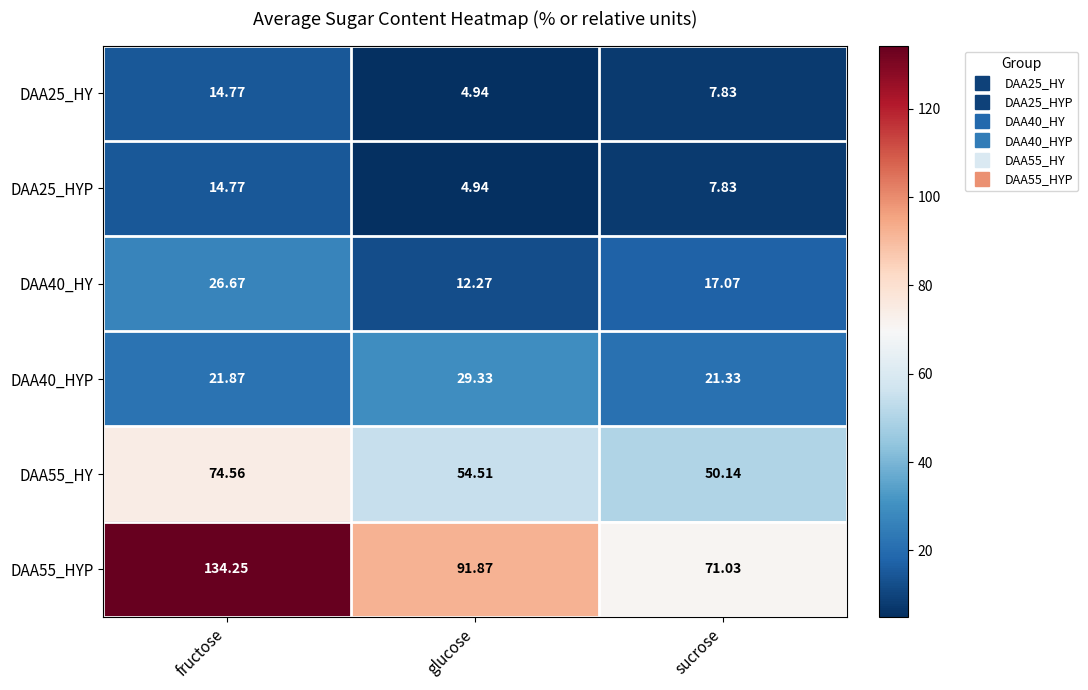

Where is DAA25_HY nearest to the value 9?

sucrose